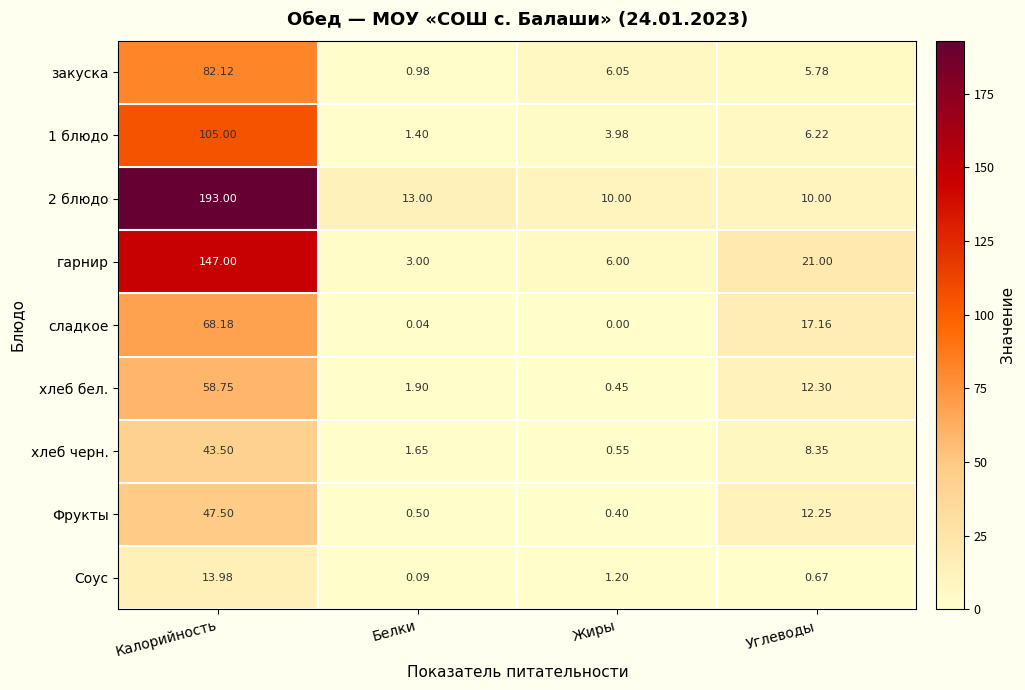

At how many categories does at least one series exceed 47?

1